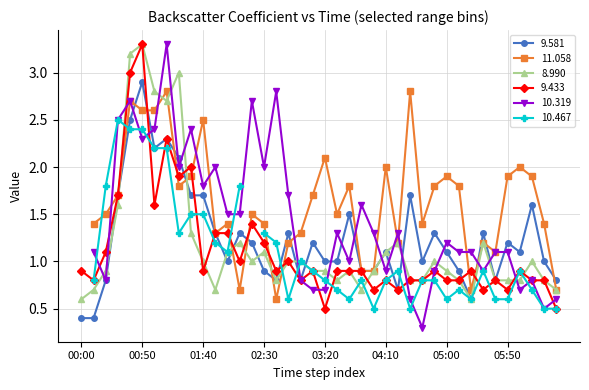

Which has a higher value, 05:20 or 02:00?

02:00